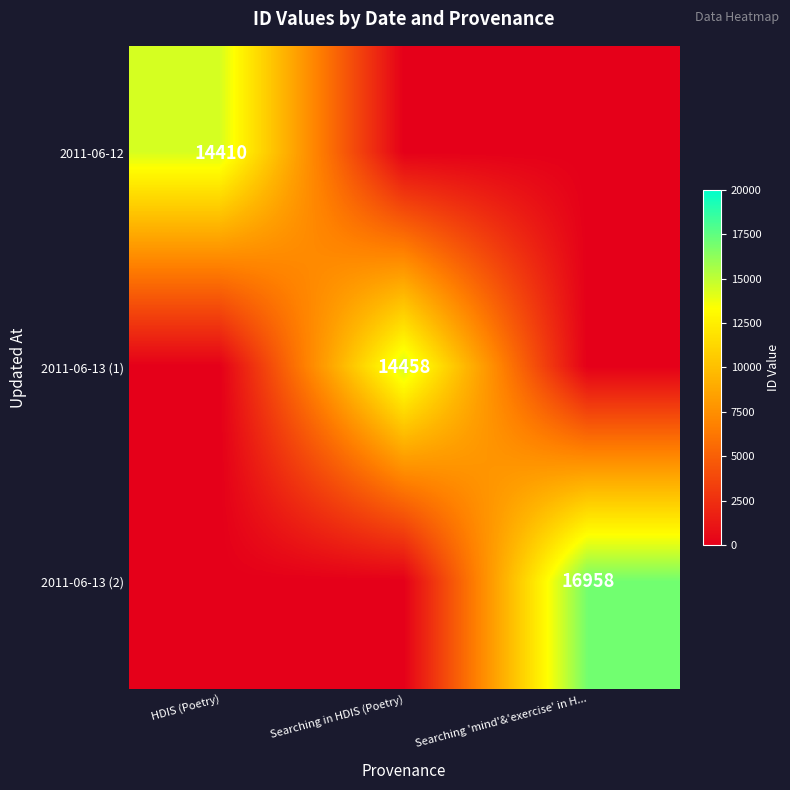

True or false: 2011-06-13 (1) has a value of 14458 at Searching in HDIS (Poetry).

True